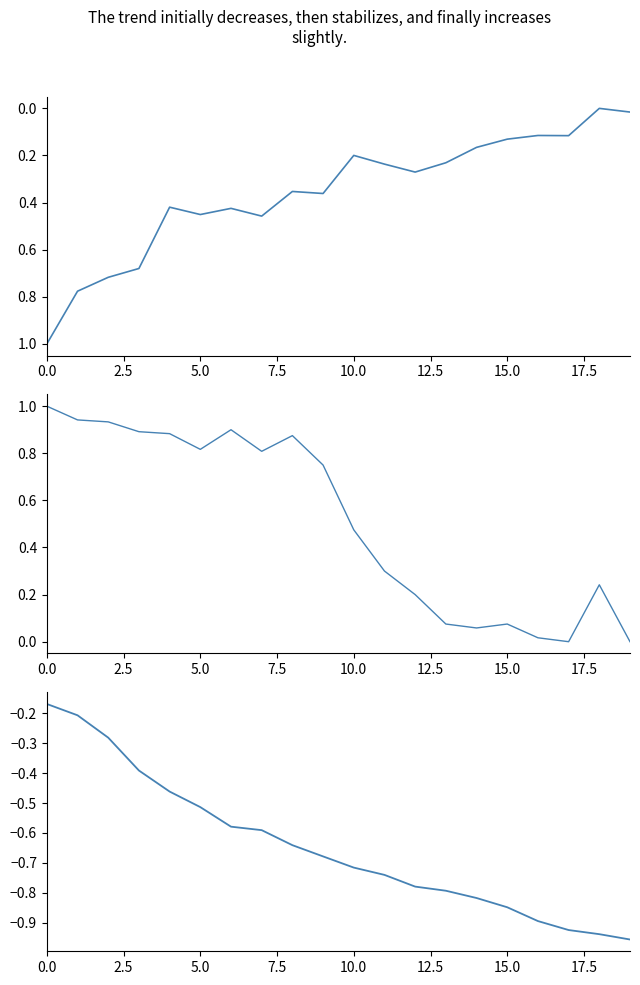

Is the value of pressure drift at 15 greater than the value of temperature at 0.0?

No